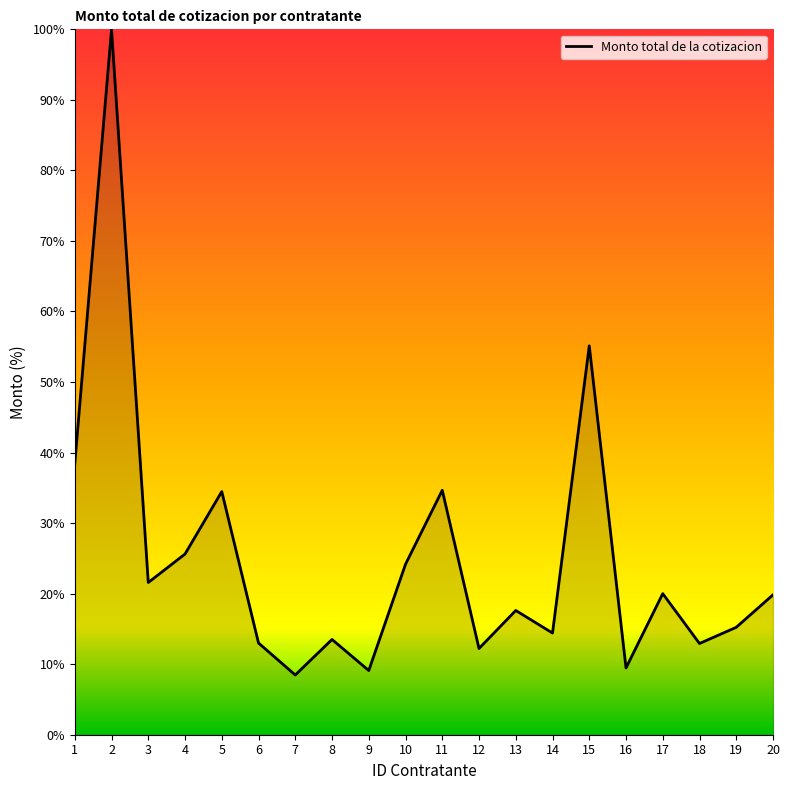

Where is the first local maximum?

2